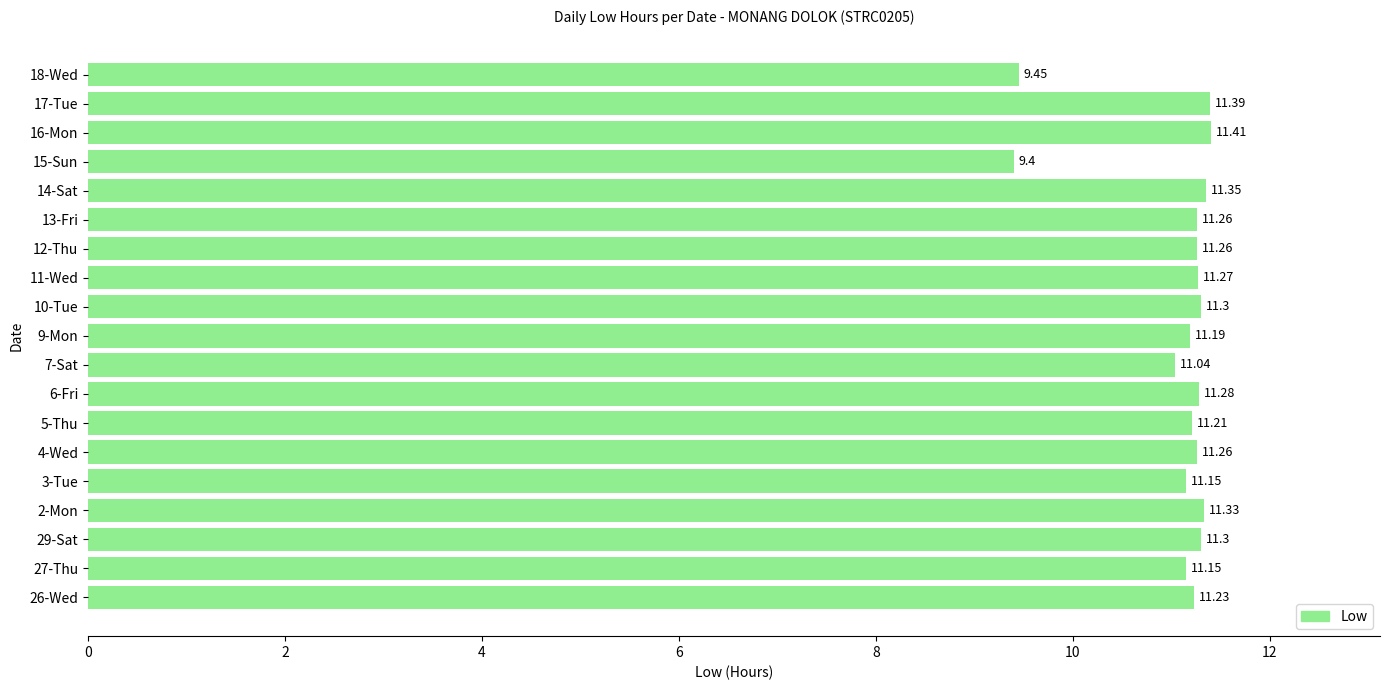

Approximately how many times larger is the value at 12-Thu compared to 13-Fri?

1.0